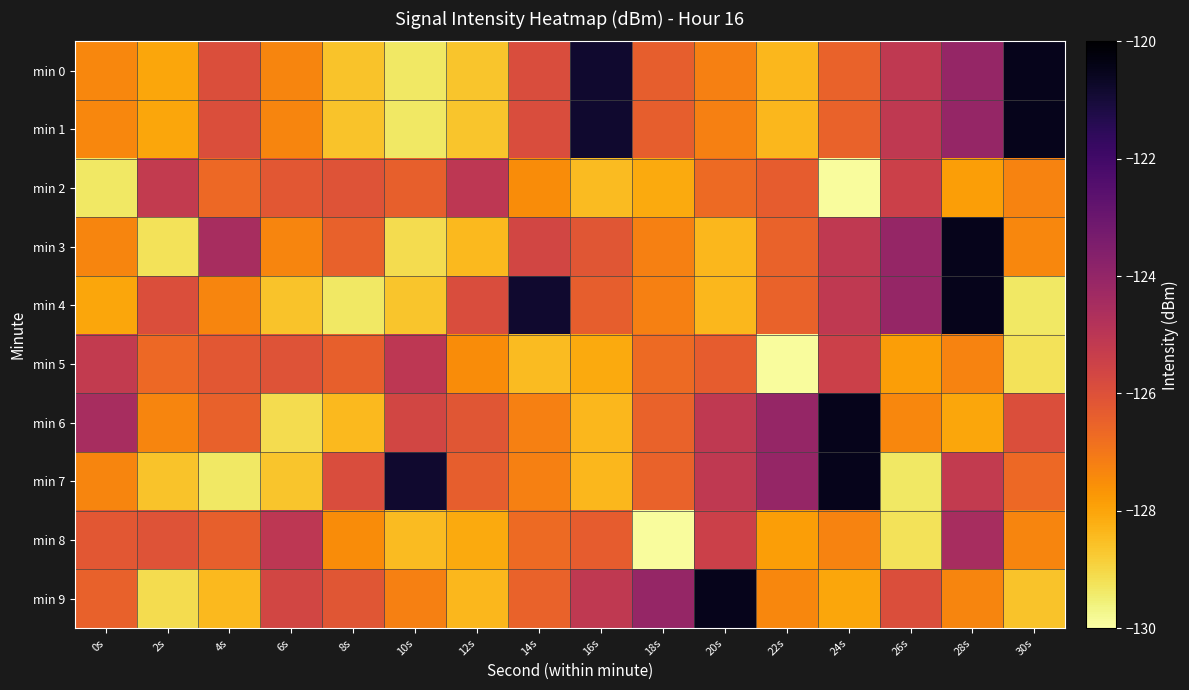

Rank the series by their maximum value, from lowest to highest.

min 2, min 5, min 8, min 0, min 1, min 3, min 4, min 6, min 7, min 9